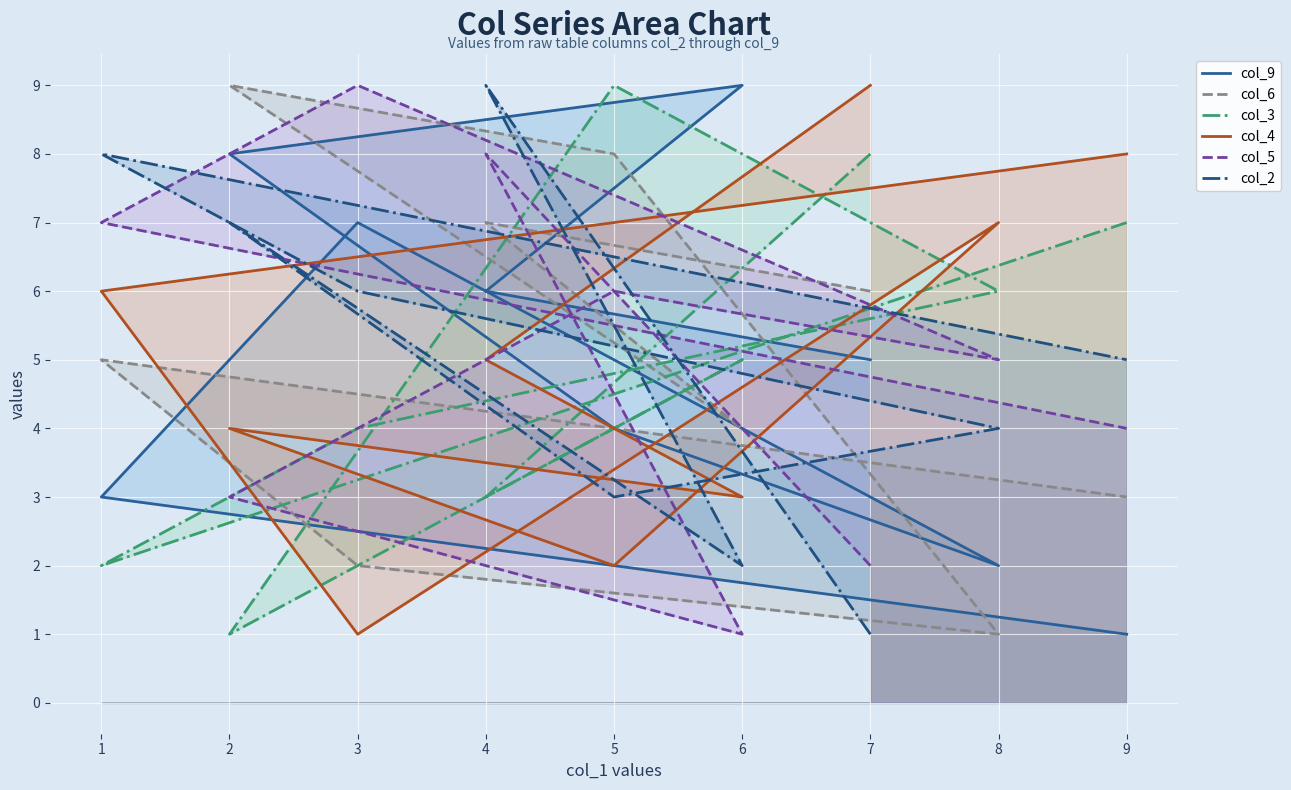

Is it true that col_5 equals 1 at 7?

False